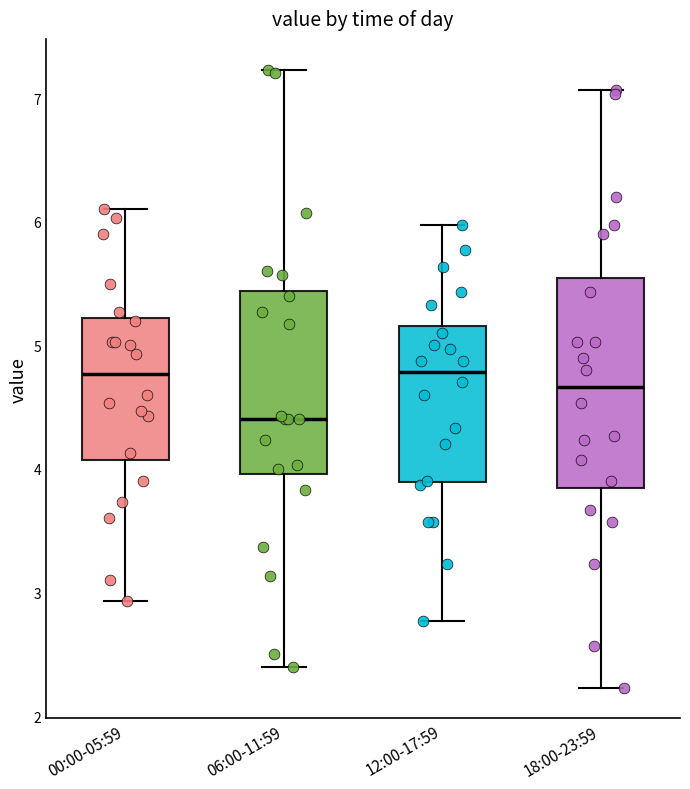

Where does the lower whisker of the box for 06:00-11:59 end on the y-axis? The values are not printed on the chart, so give them approximately, as read against the axis.

2.4